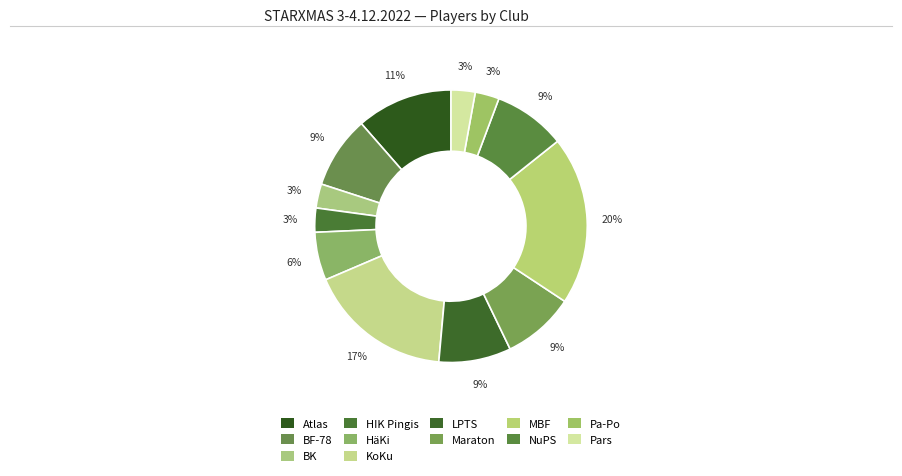

Count the number of slices in the pie.

12